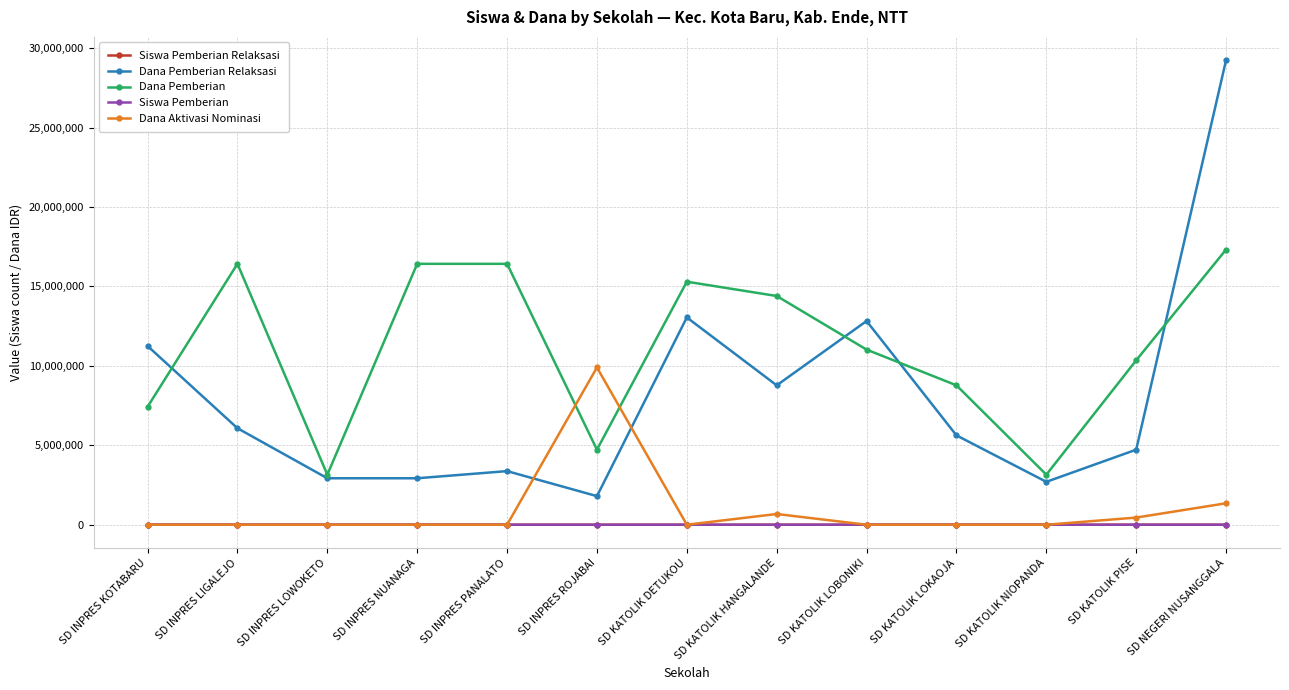

True or false: Dana Pemberian has more than 0 points higher than both neighbors.

True